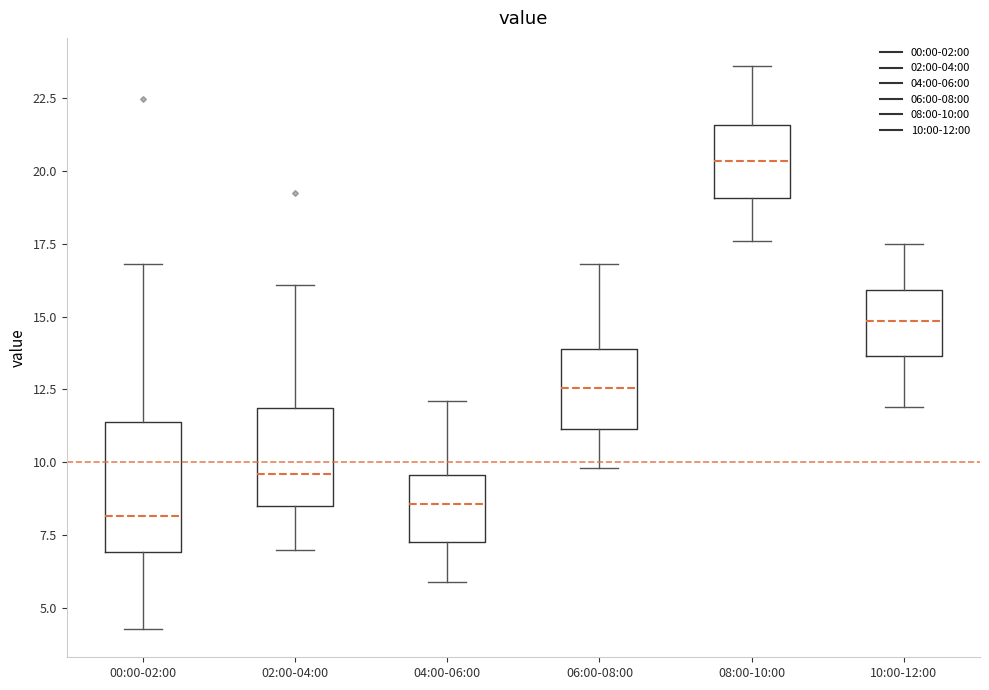

Reading left to right, transcribe this box plot: for each box, give where its median line is, the range the box spans, and where its two whiskers end, as read against the y-axis. The values are not printed on the chart, so give them approximately, as read against the axis.

00:00-02:00: median 8.0, box 7.0 to 11.5, whiskers 4.5 to 17.0
02:00-04:00: median 9.5, box 8.5 to 12.0, whiskers 7.0 to 16.0
04:00-06:00: median 8.5, box 7.5 to 9.5, whiskers 6.0 to 12.0
06:00-08:00: median 12.5, box 11.0 to 14.0, whiskers 10.0 to 17.0
08:00-10:00: median 20.5, box 19.0 to 21.5, whiskers 17.5 to 23.5
10:00-12:00: median 15.0, box 13.5 to 16.0, whiskers 12.0 to 17.5